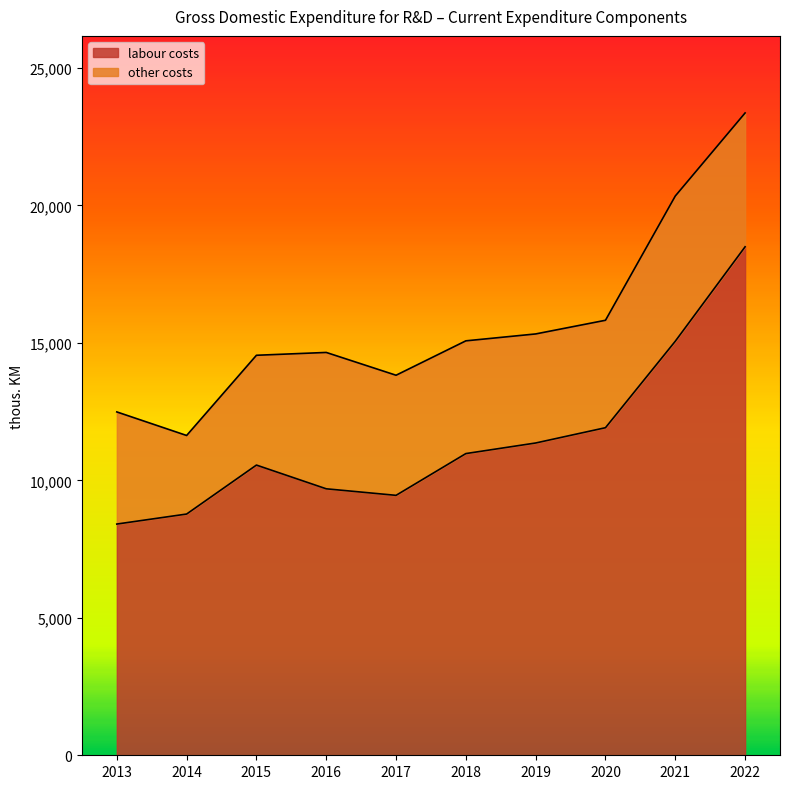

Does the chart have visible grid lines?

No